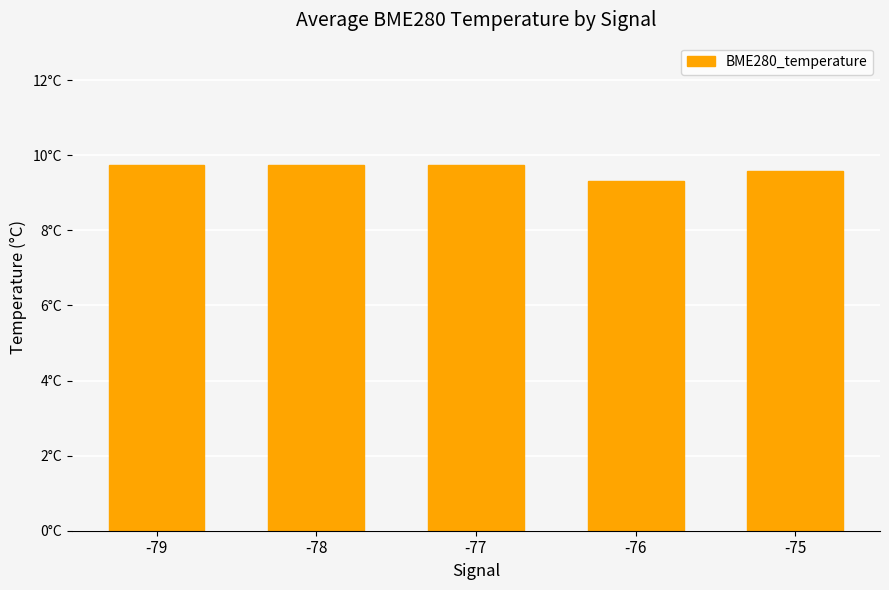

Are the bars horizontal?

No